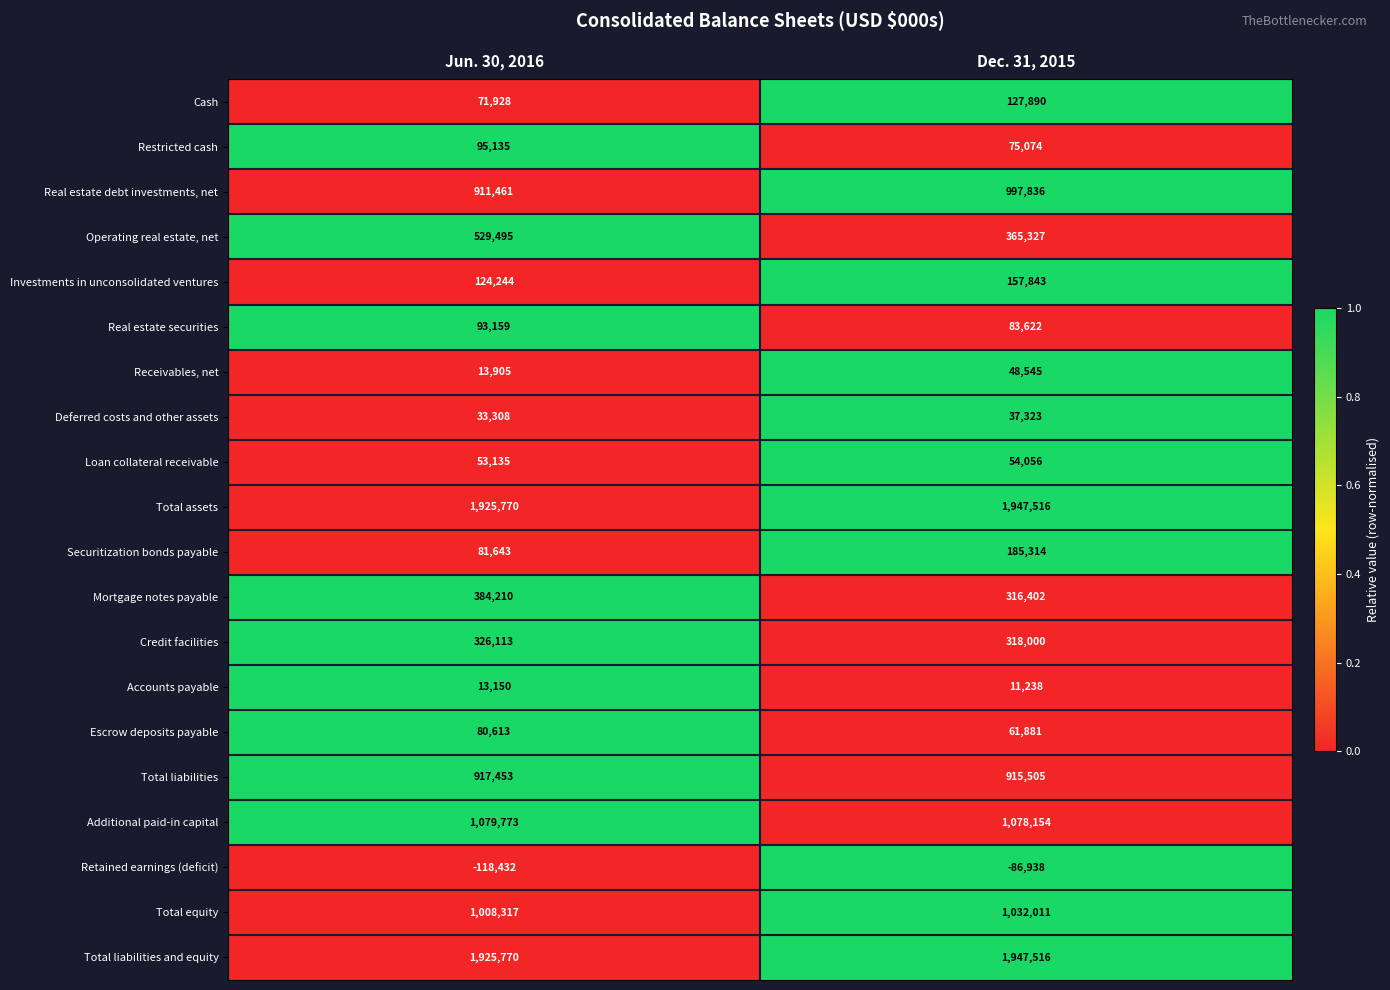

Which series has the widest spread of values?

Operating real estate, net